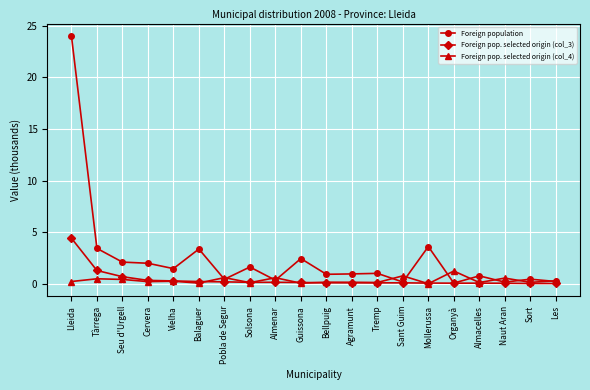

Which series has the widest spread of values?

Foreign population